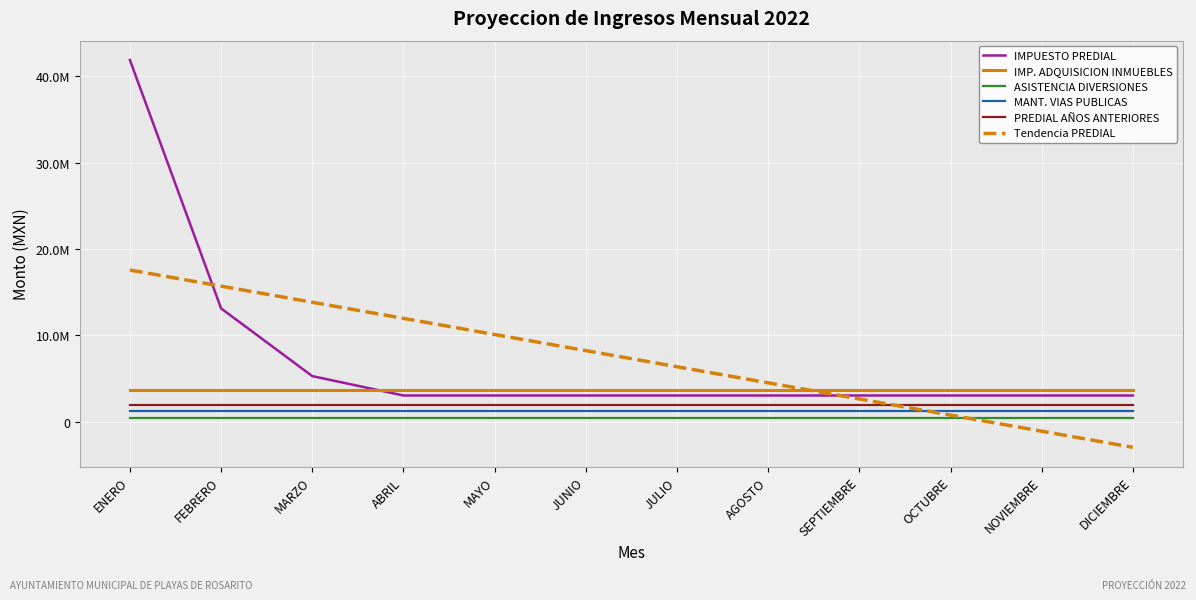

Does the chart display data point markers on the line(s)?

No